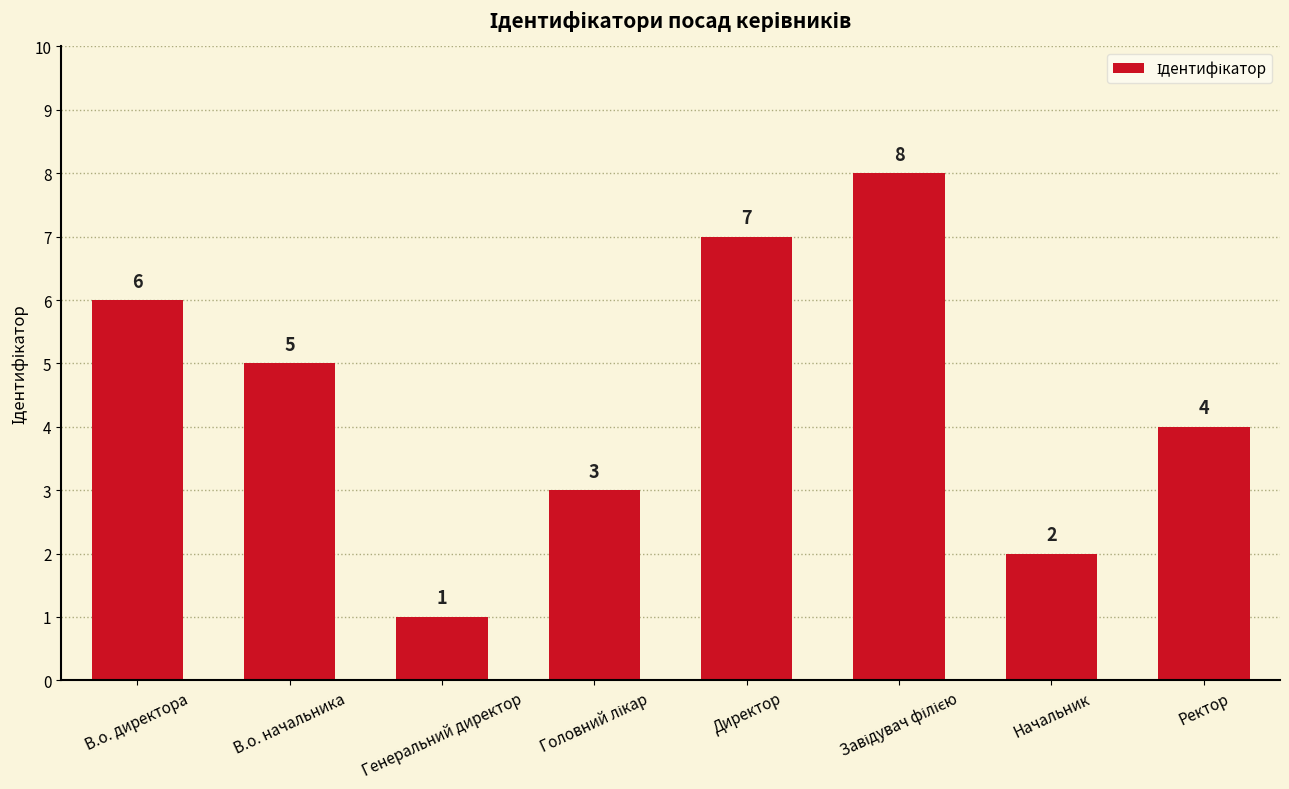

True or false: the data shows 2 at Начальник.

True